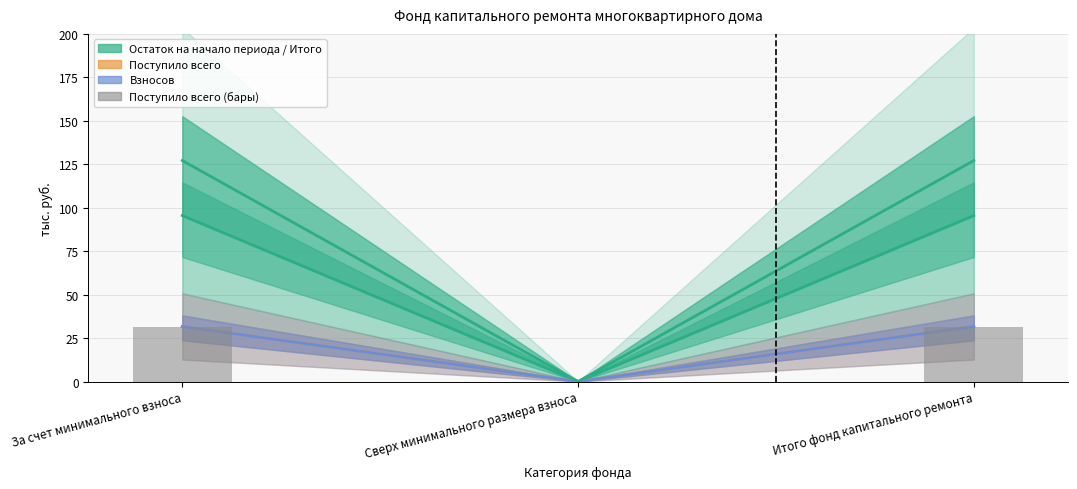

Is it true that Поступило всего equals 0.0 at Сверх минимального размера взноса?

True